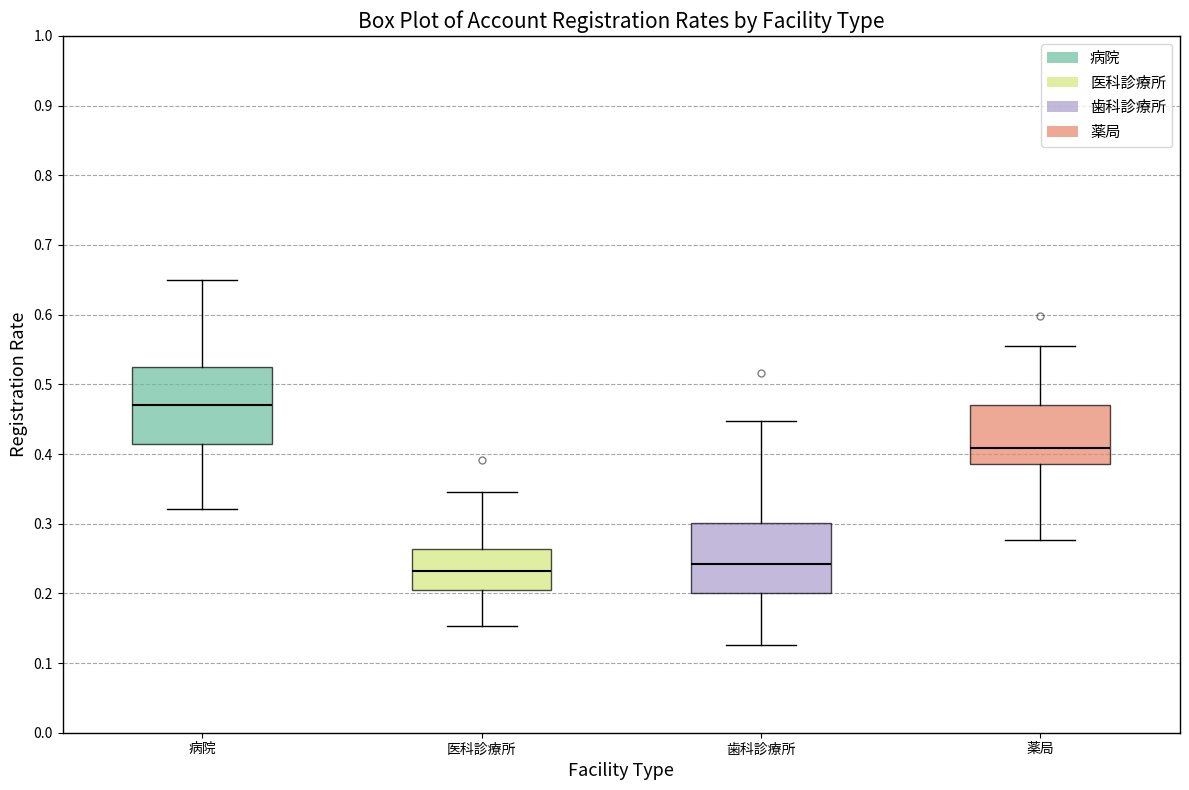

Where is the lower edge of the box for 薬局 on the y-axis? The values are not printed on the chart, so give them approximately, as read against the axis.

0.39